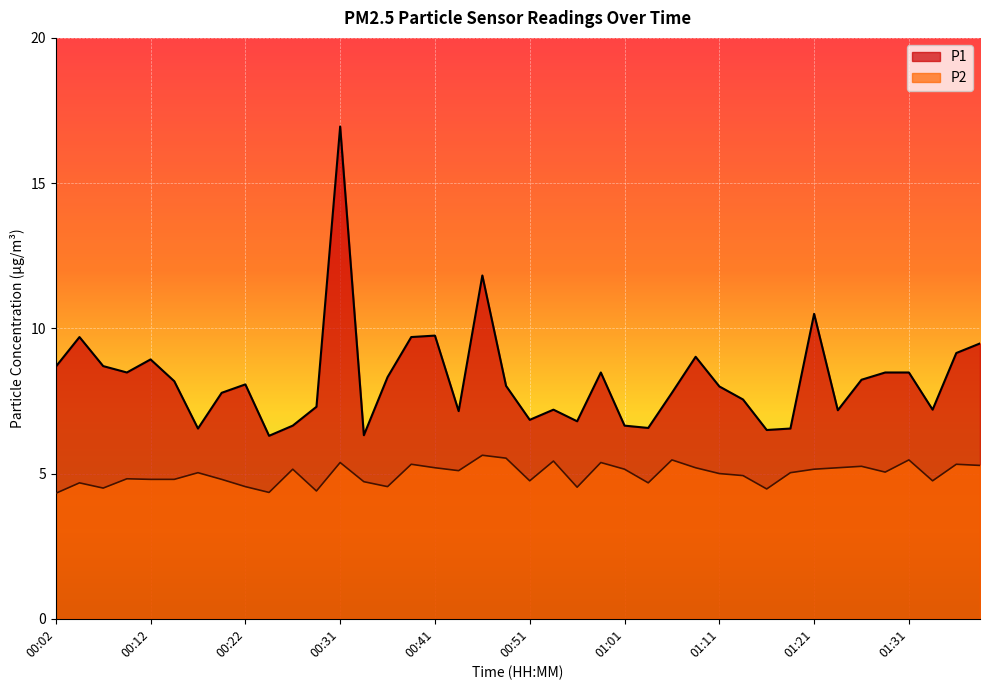

Reading left to right, transcribe all the data shown in this chart.

P1: 00:02=8.7	00:04=9.7	00:07=8.7	00:09=8.5	00:12=8.9	00:14=8.2	00:17=6.5	00:19=7.8	00:22=8.1	00:24=6.3	00:26=6.7	00:29=7.3	00:31=16.9	00:34=6.3	00:36=8.3	00:39=9.7	00:41=9.8	00:44=7.2	00:46=11.8	00:49=8.0	00:51=6.8	00:54=7.2	00:56=6.8	00:59=8.5	01:01=6.7	01:04=6.6	01:06=7.8	01:09=9.0	01:11=8.0	01:14=7.5	01:16=6.5	01:19=6.5	01:21=10.5	01:24=7.2	01:26=8.2	01:29=8.5	01:31=8.5	01:34=7.2	01:36=9.2	01:39=9.5
P2: 00:02=4.3	00:04=4.7	00:07=4.5	00:09=4.8	00:12=4.8	00:14=4.8	00:17=5.0	00:19=4.8	00:22=4.5	00:24=4.3	00:26=5.2	00:29=4.4	00:31=5.4	00:34=4.7	00:36=4.5	00:39=5.3	00:41=5.2	00:44=5.1	00:46=5.6	00:49=5.5	00:51=4.8	00:54=5.4	00:56=4.5	00:59=5.4	01:01=5.2	01:04=4.7	01:06=5.5	01:09=5.2	01:11=5.0	01:14=4.9	01:16=4.5	01:19=5.0	01:21=5.2	01:24=5.2	01:26=5.2	01:29=5.0	01:31=5.5	01:34=4.8	01:36=5.3	01:39=5.3